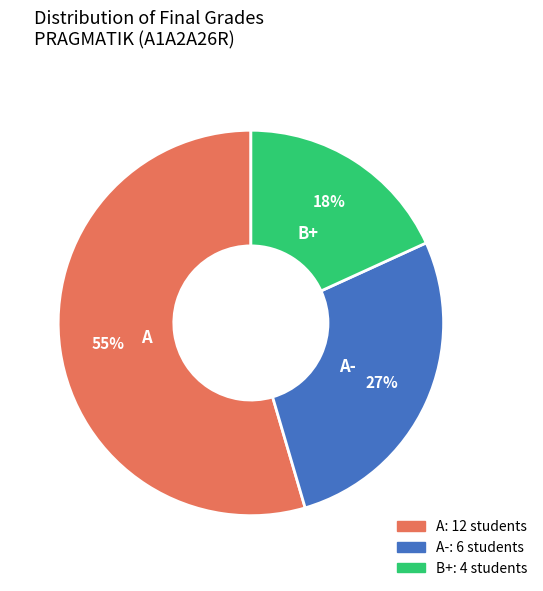

Combined, do A- and B+ account for over 50%?

No